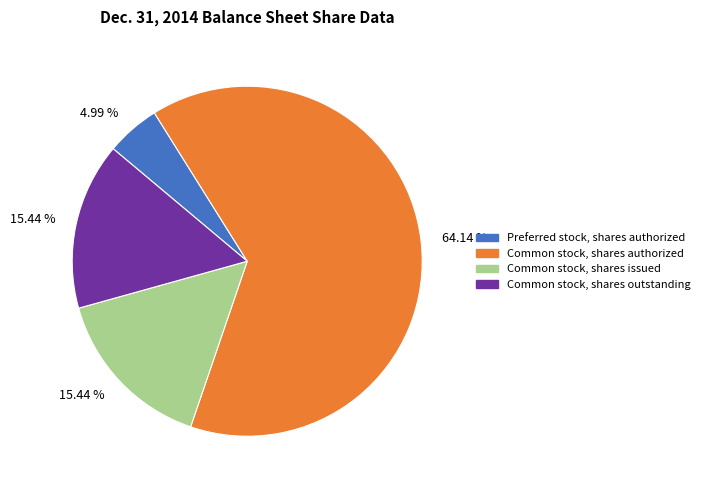

Does any single category account for the majority?

Yes